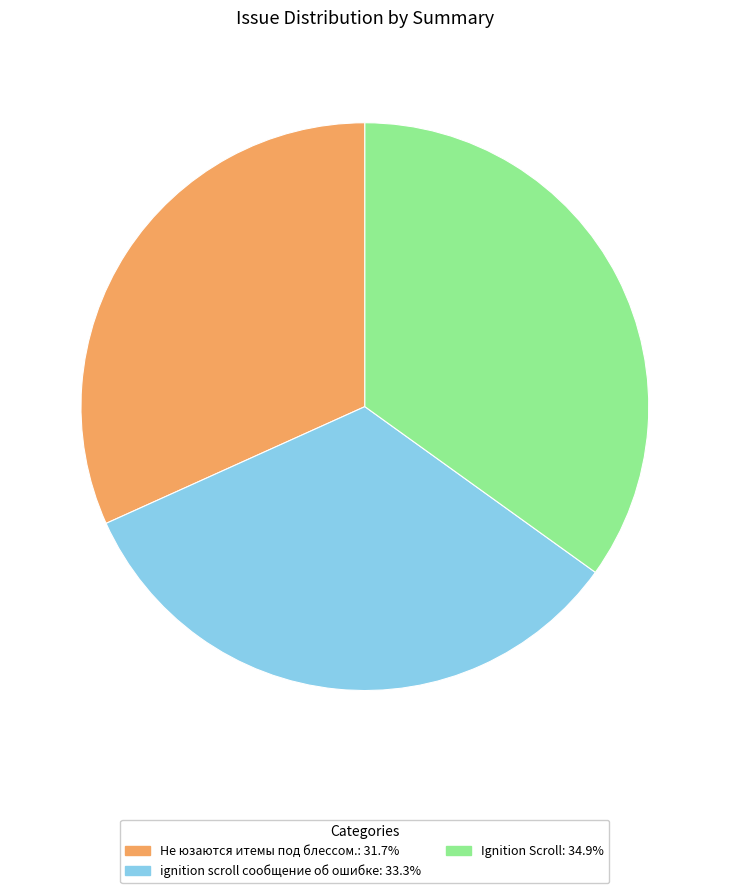

Count the number of slices in the pie.

3